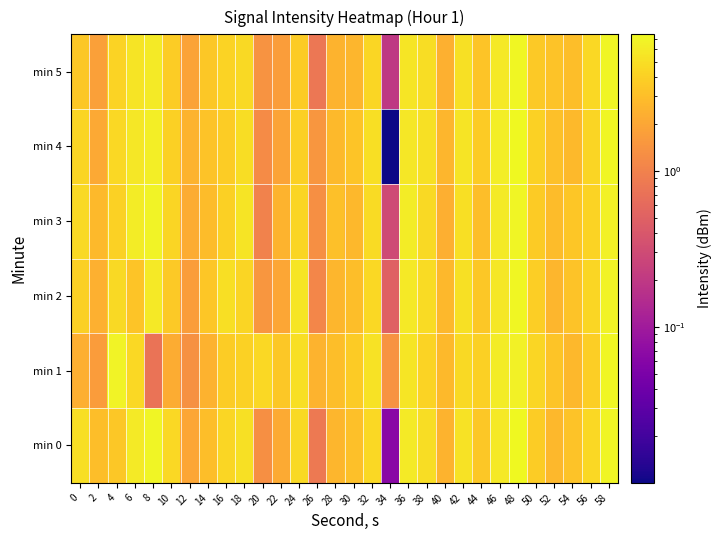

At which category is the sum across all series the highest?

48